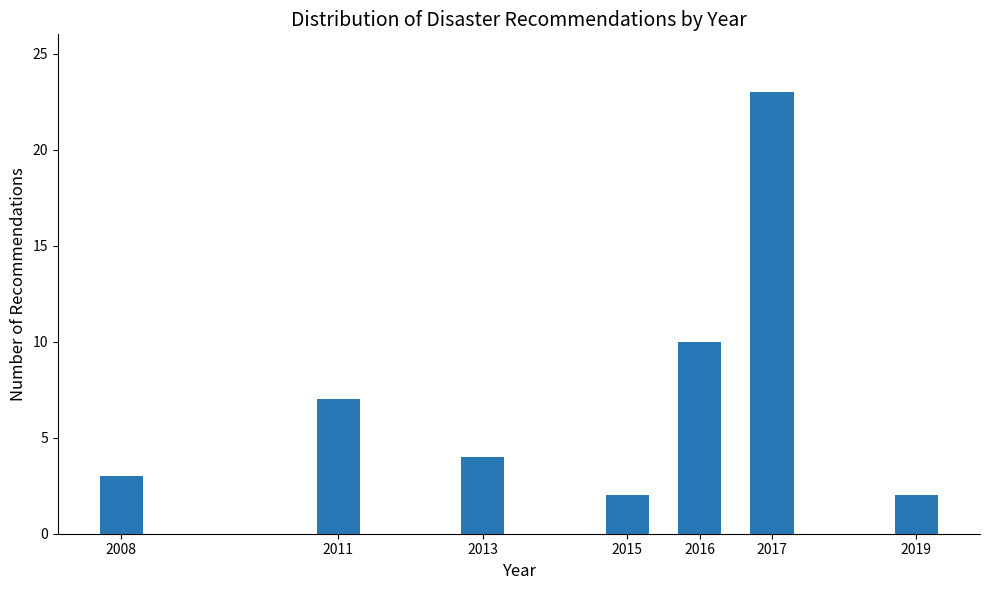

Reading left to right, list all the values displayed in this chart.

2008=3	2011=7	2013=4	2015=2	2016=10	2017=23	2019=2